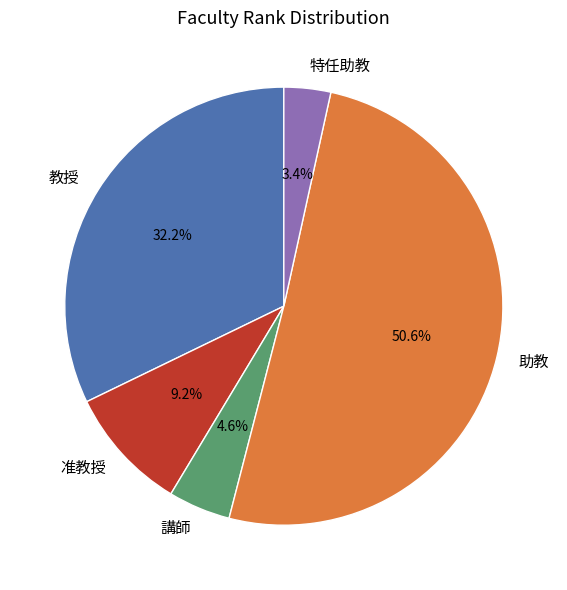

Is it true that 助教 is 58% of the pie?

False